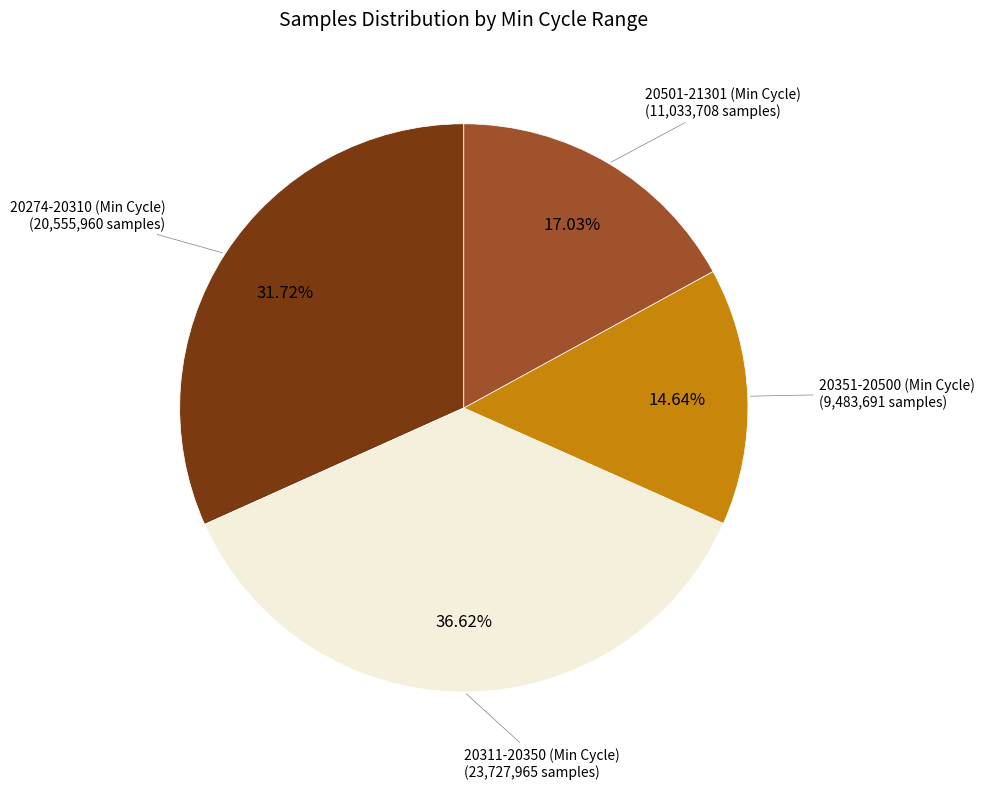

How many slices are in this pie chart?

4